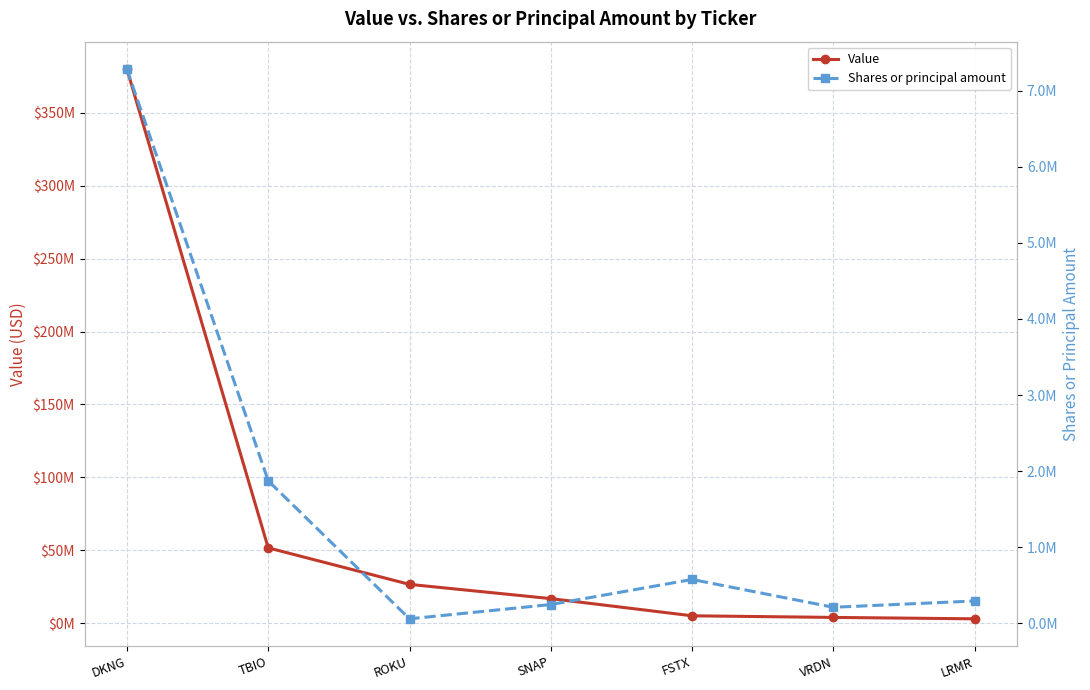

Rank the series by their maximum value, from lowest to highest.

Shares or principal amount, Value